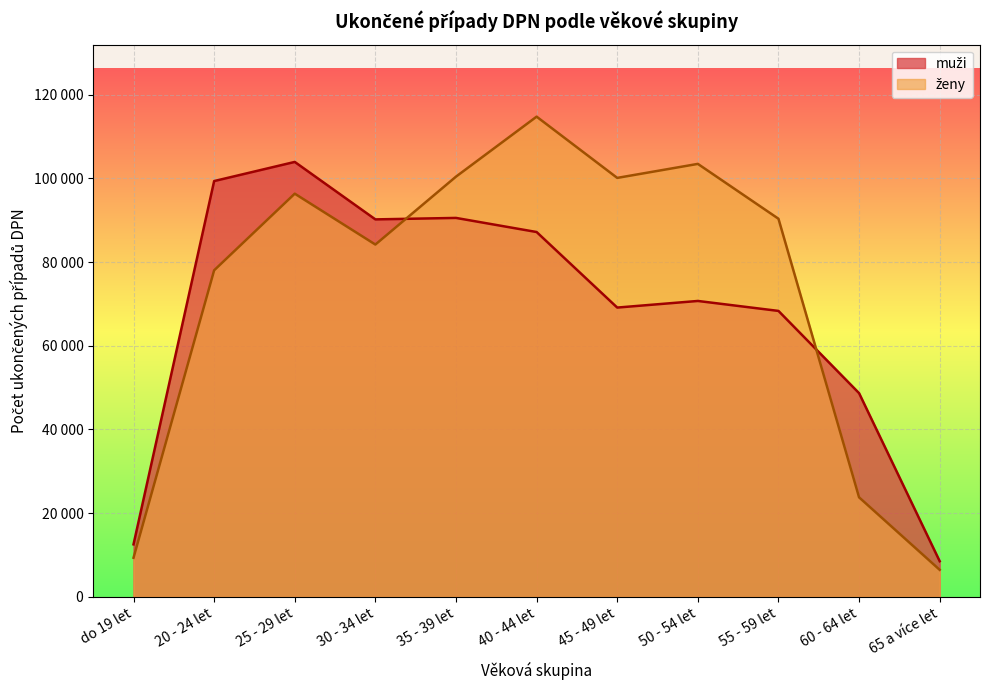

What position from the right is 30 - 34 let?

8